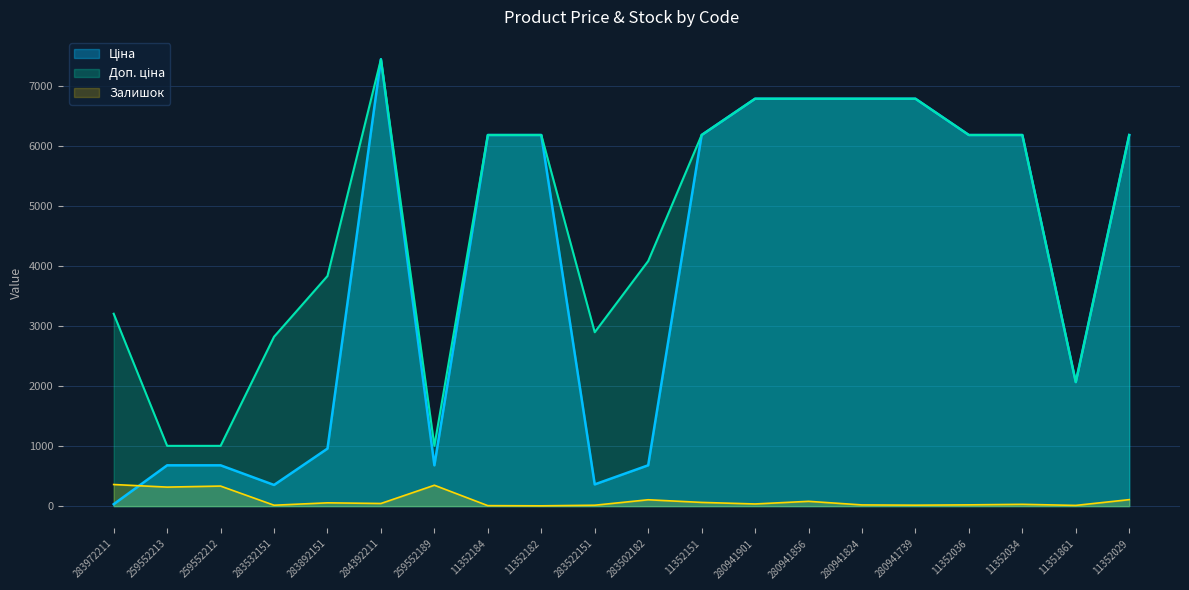

Which series changed the most between 283532151 and 284392211?

Ціна